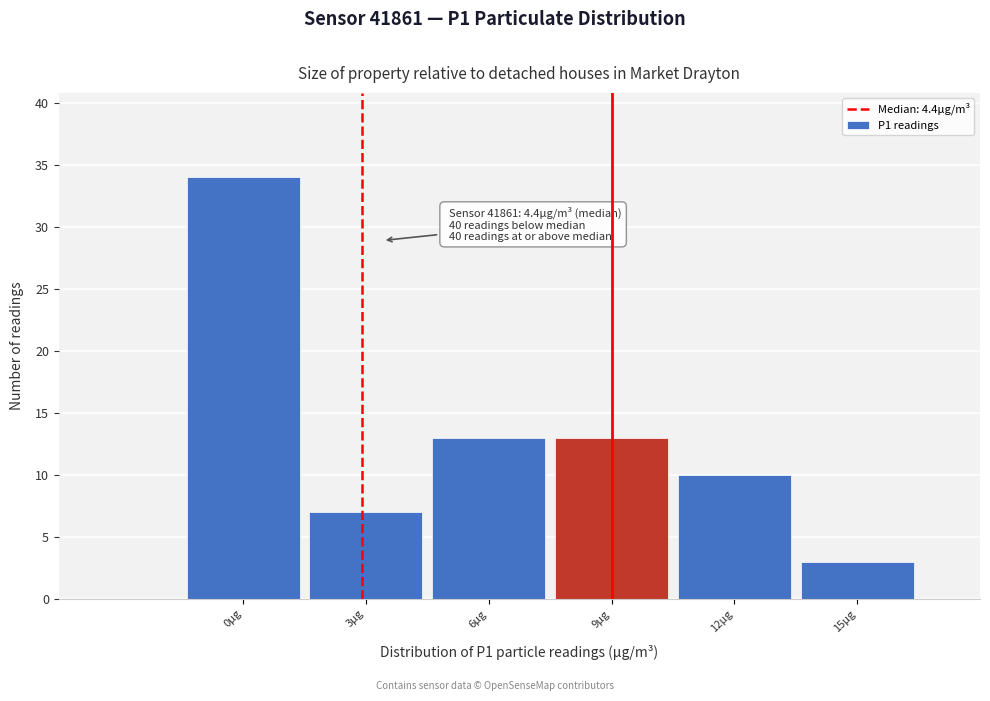

Reading left to right, transcribe all the data shown in this chart.

34	7	13	13	10	3